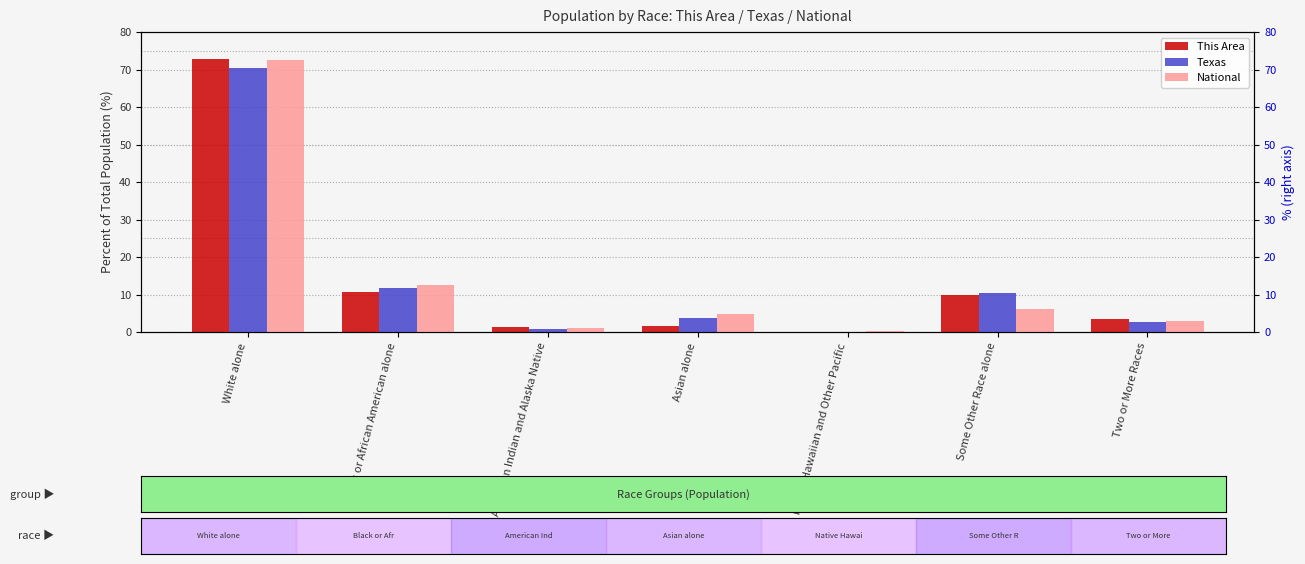

The This Area series shows 126.1 at White alone. True or false?

False